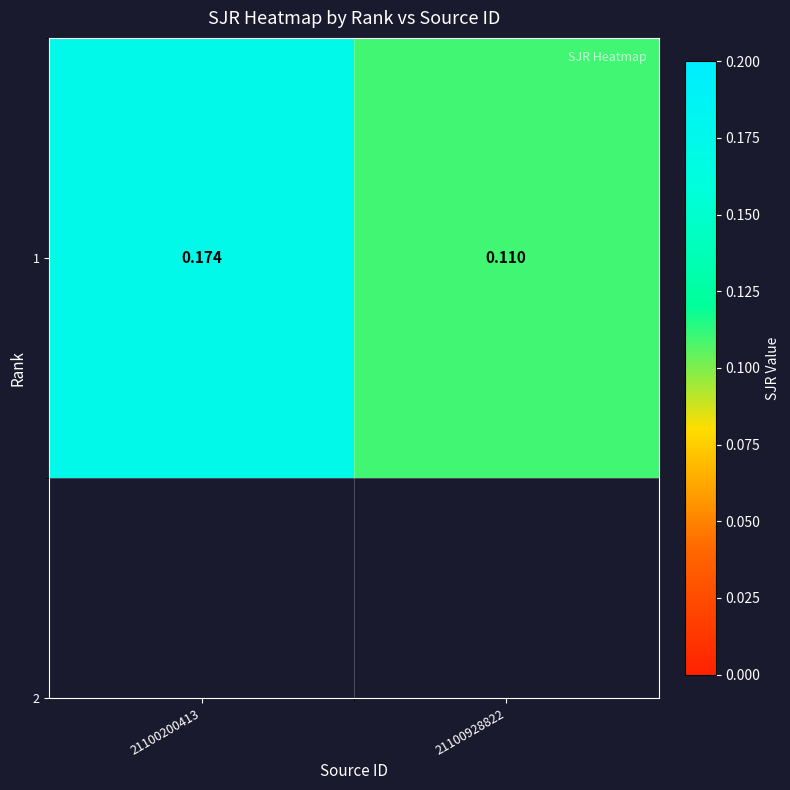

What is the difference between the maximum and minimum values?

0.1